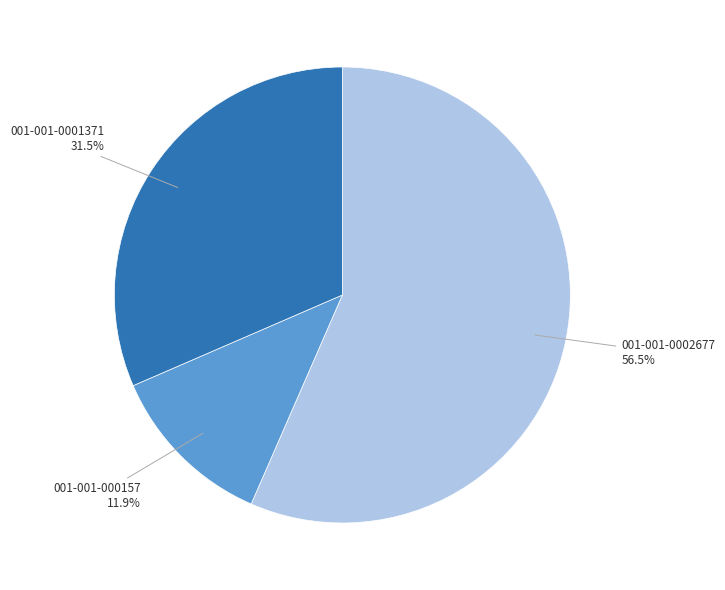

What portion of the pie excludes 001-001-0001371?

68.5%